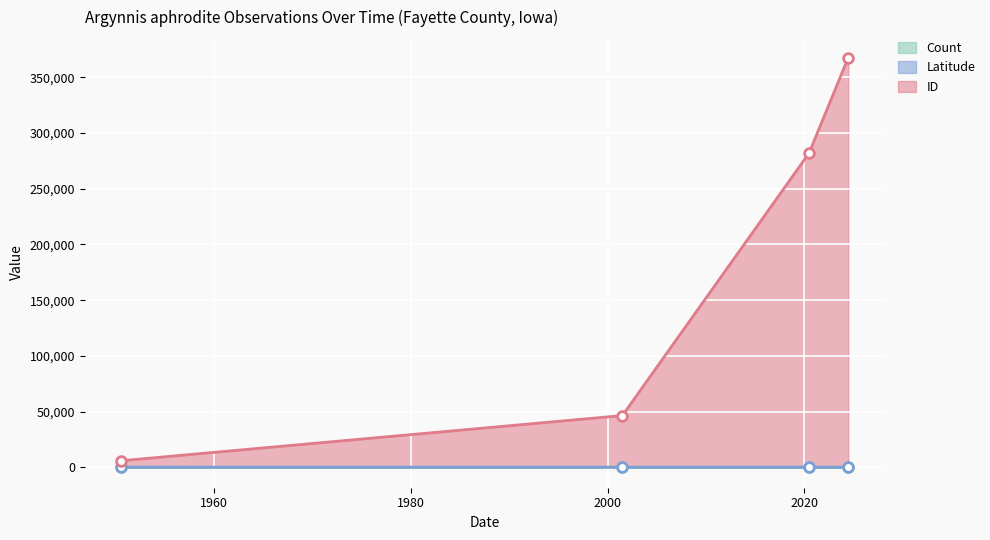

How many lines are shown in the chart?

3